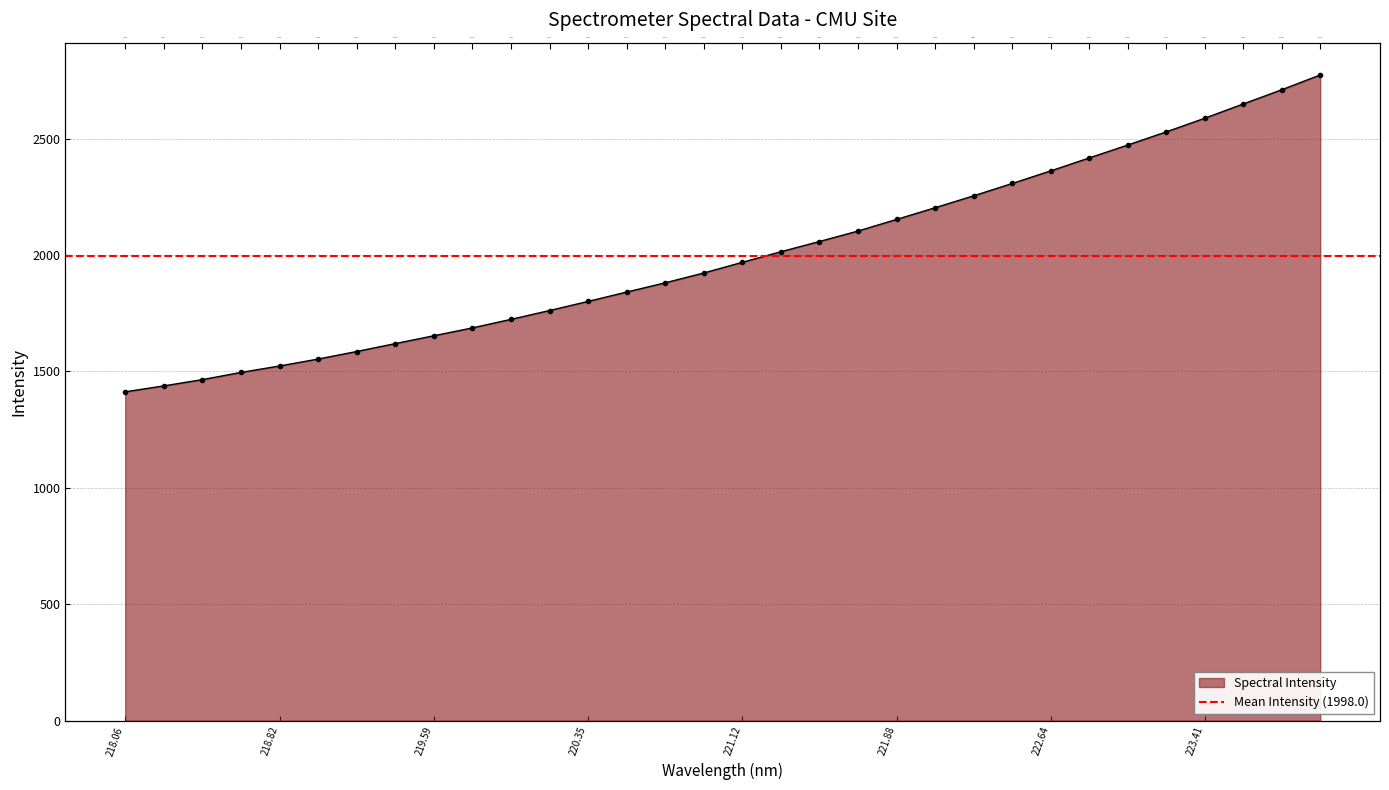

What is the sum of the values at 219.3979 and 223.5987?

4269.3